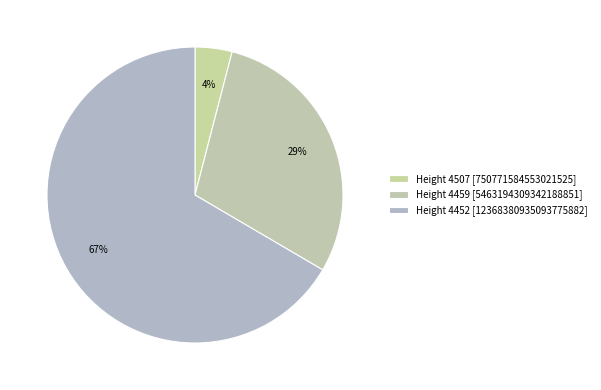

To the nearest percent, what is the average slice percentage?

33%